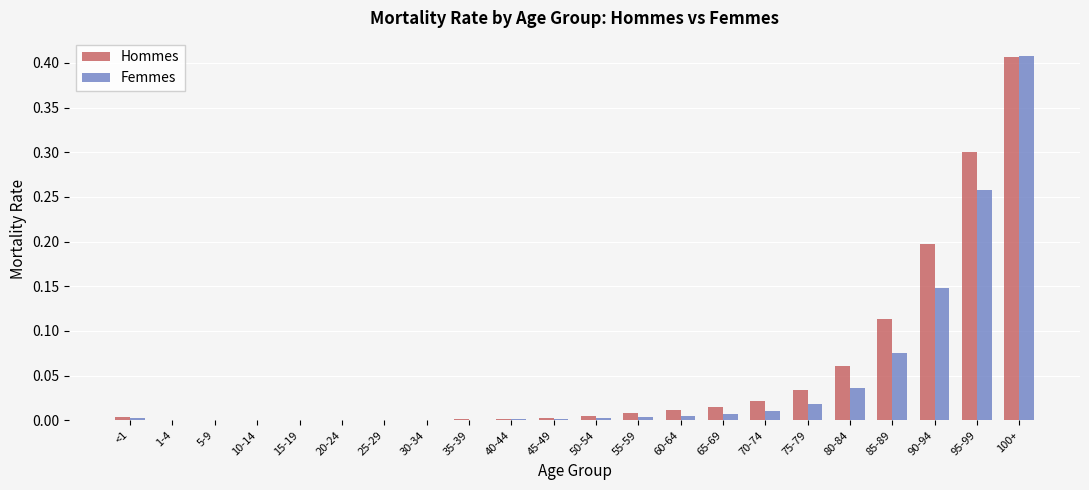

Is it true that Femmes equals 0.0 at 75-79?

True